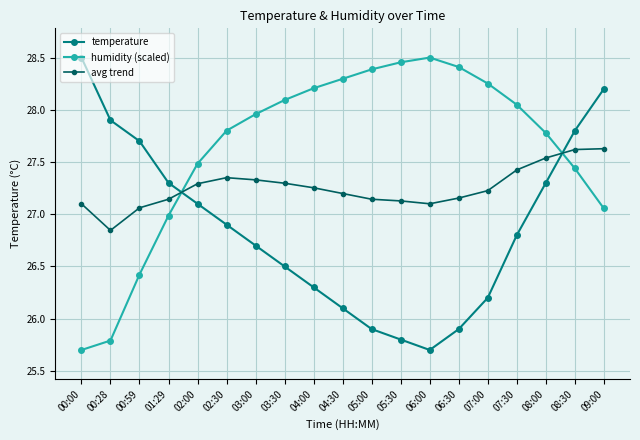

What is the difference between the highest and lowest values at 04:30?

2.2